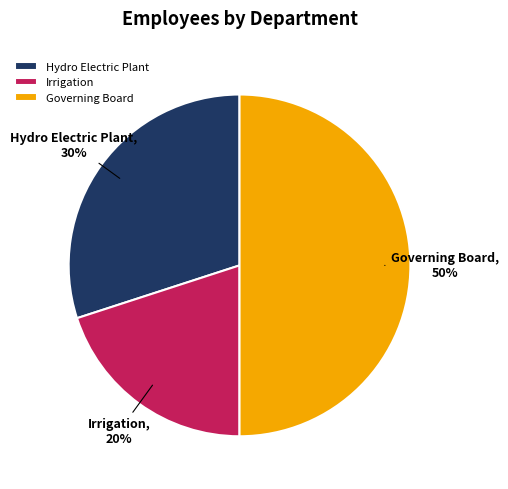

What percentage is the Irrigation slice, to the nearest percent?

20%